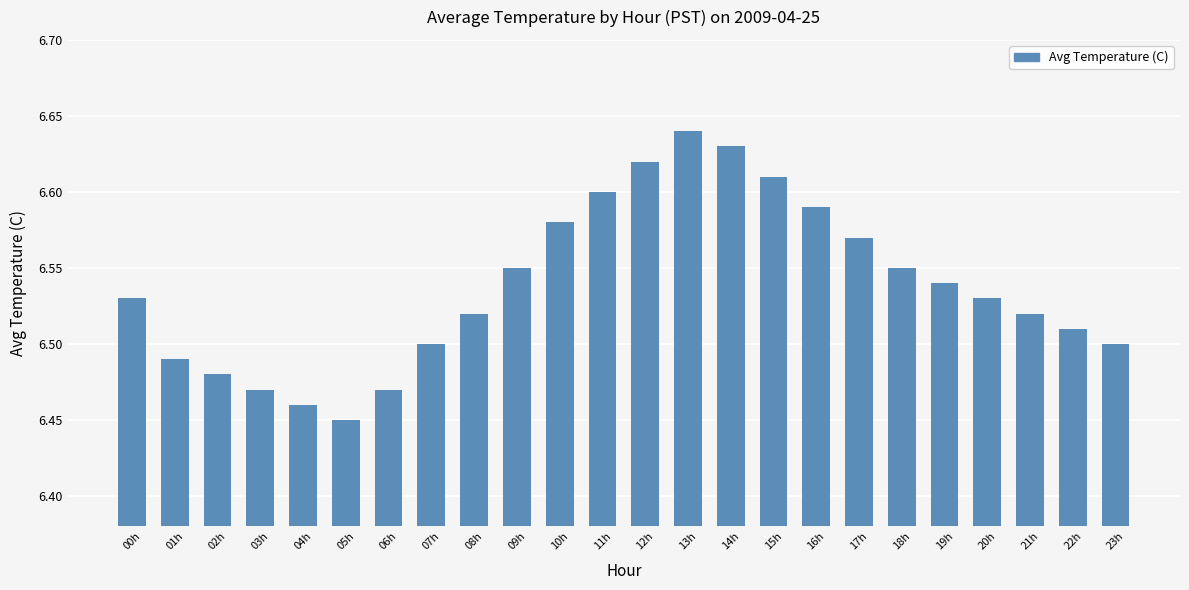

What position from the right is 12h?

12